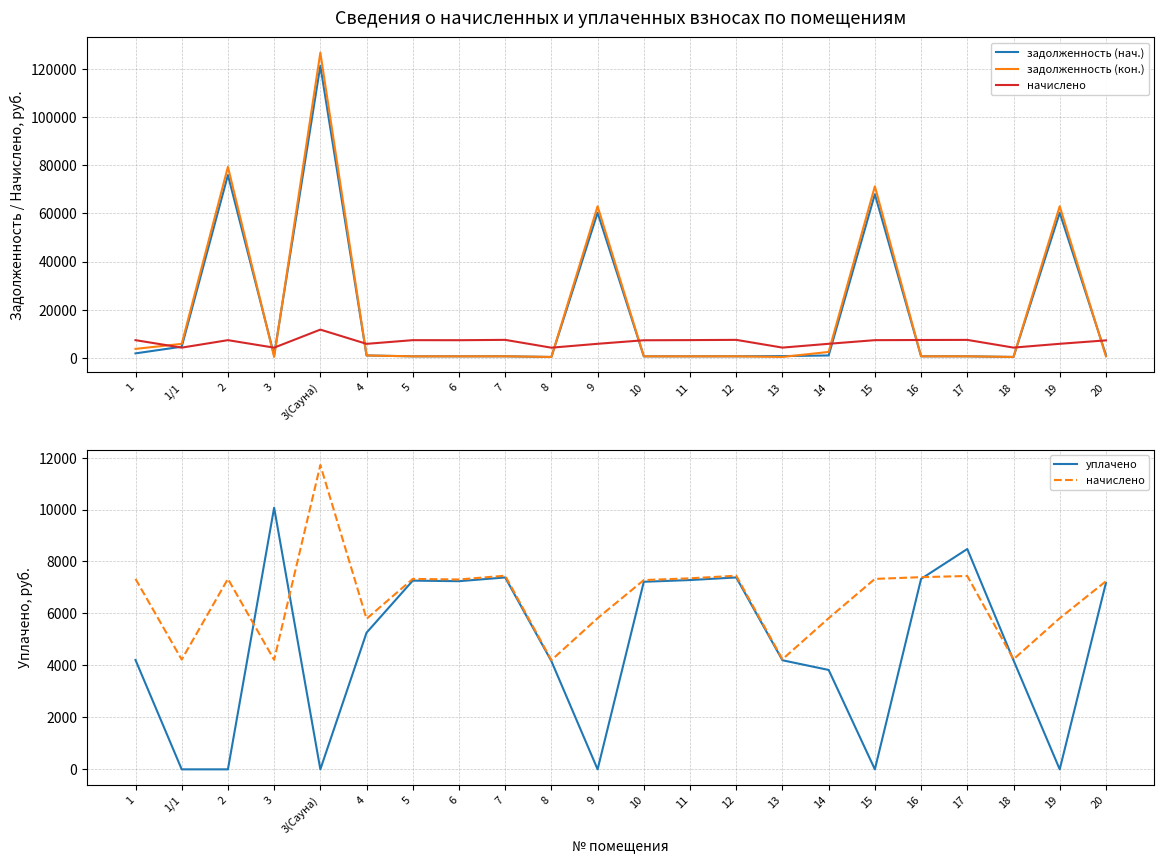

Where is the first local minimum for уплачено?

3(Сауна)